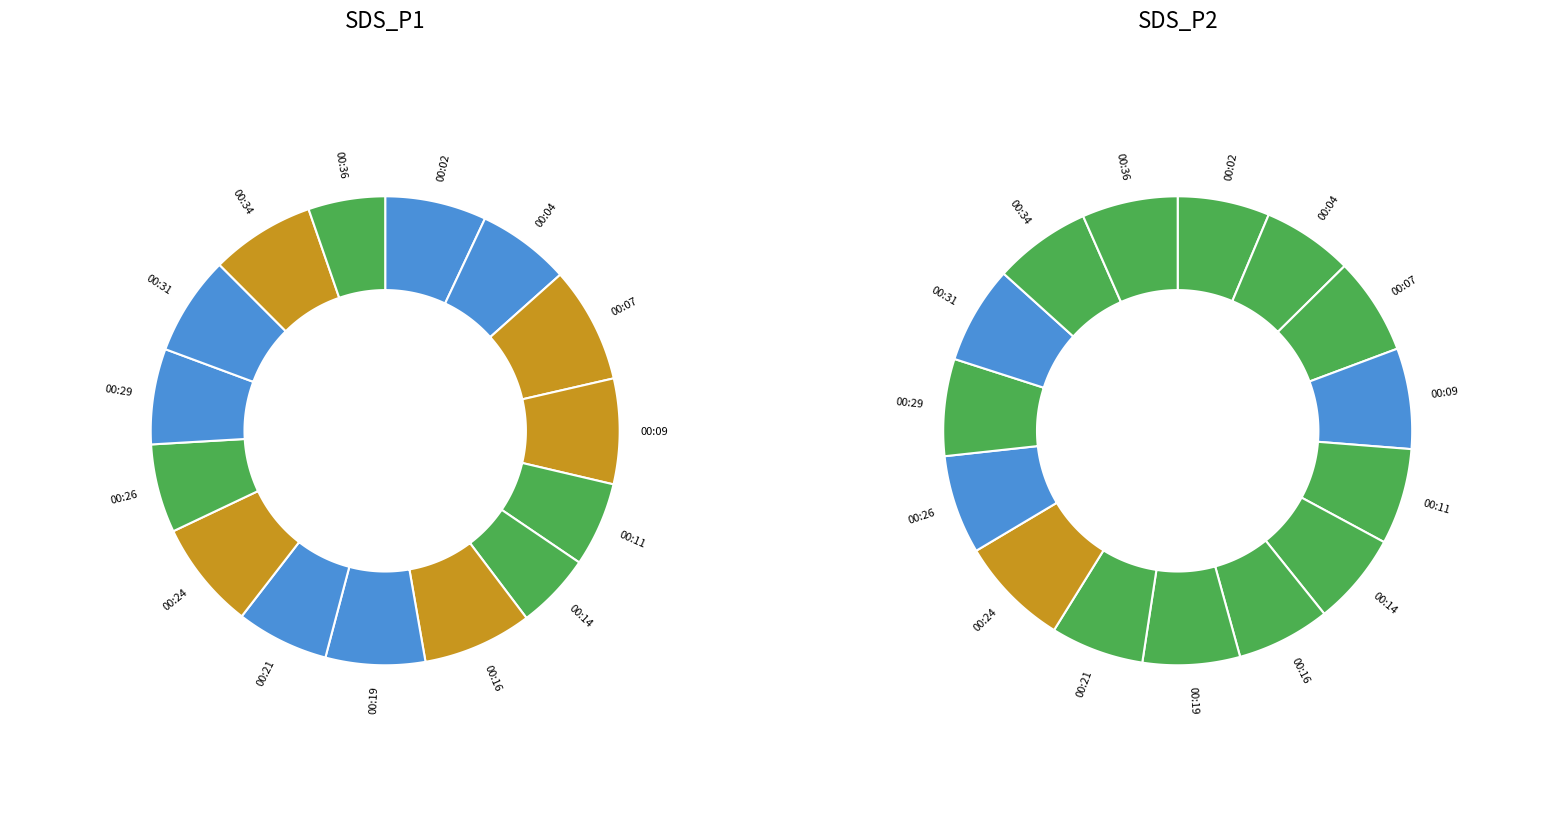

Which has a higher value, 00:02 or 00:34?

00:34